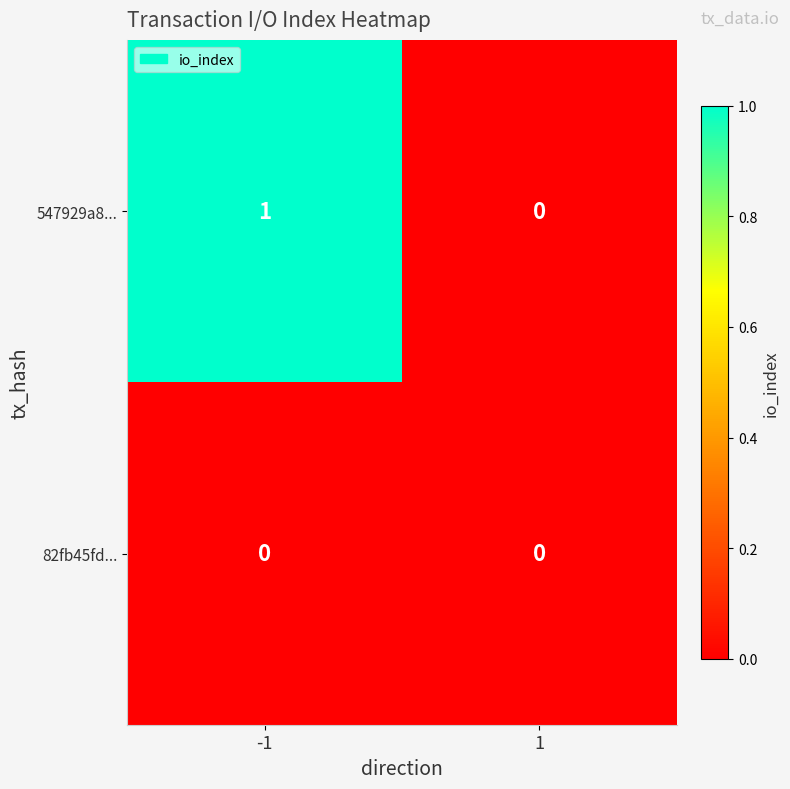

Which series changed the most between -1 and 1?

547929a8...